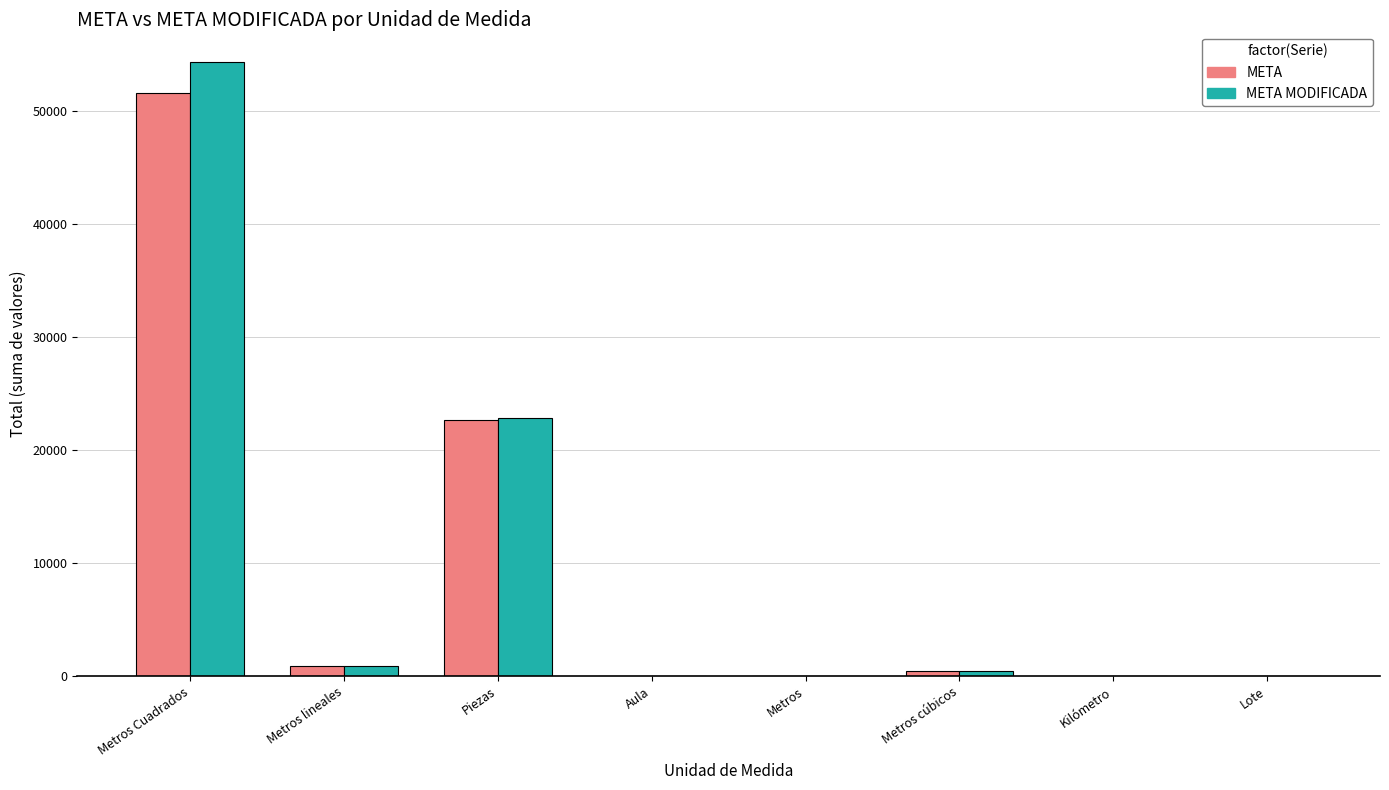

Between Piezas and Lote, which series saw the biggest shift?

META MODIFICADA